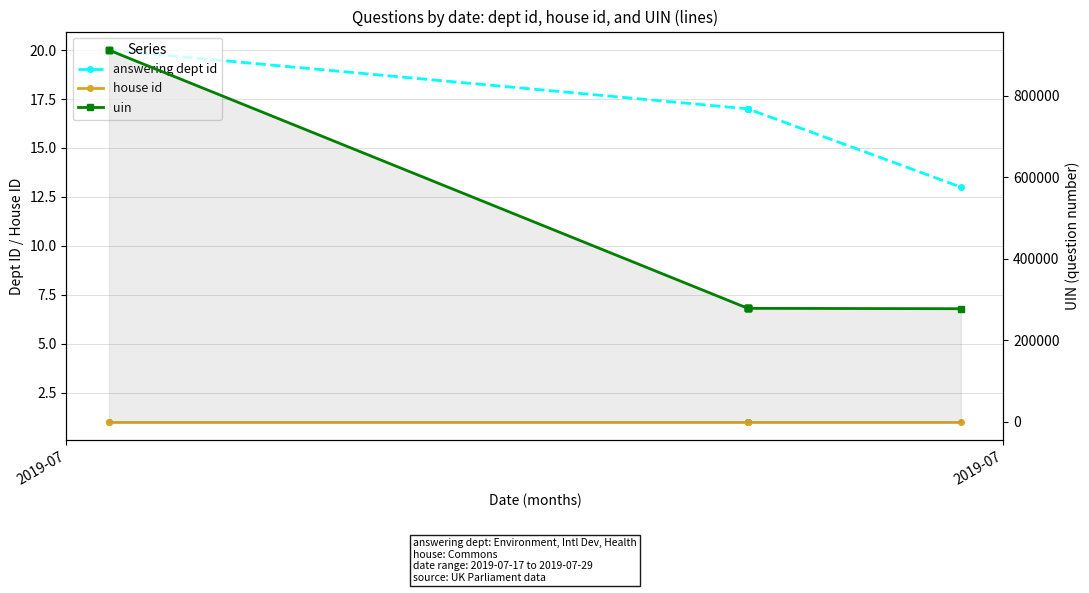

What is the total value across all series at 2019-07?

912019